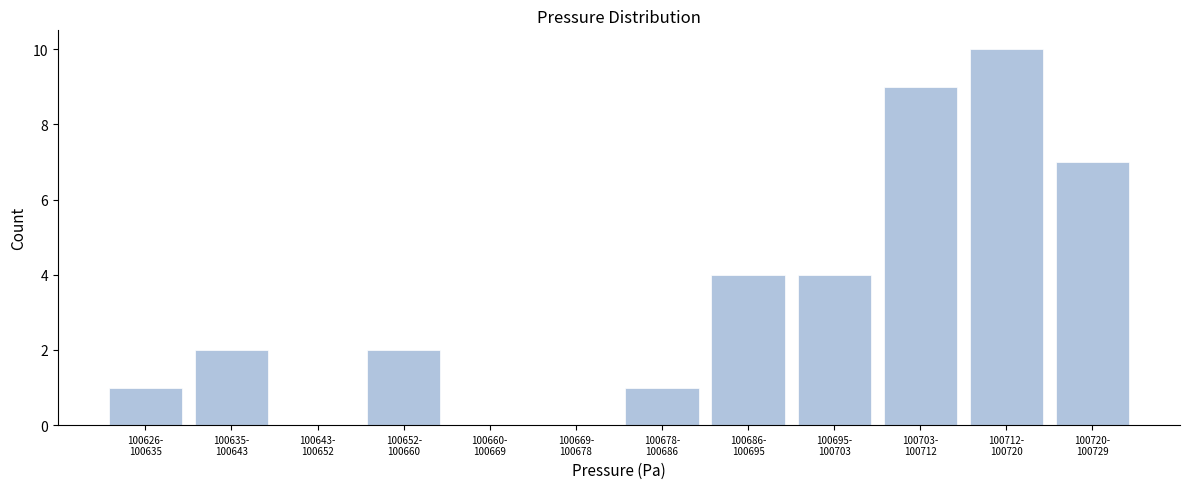

What is the greatest value displayed?

10